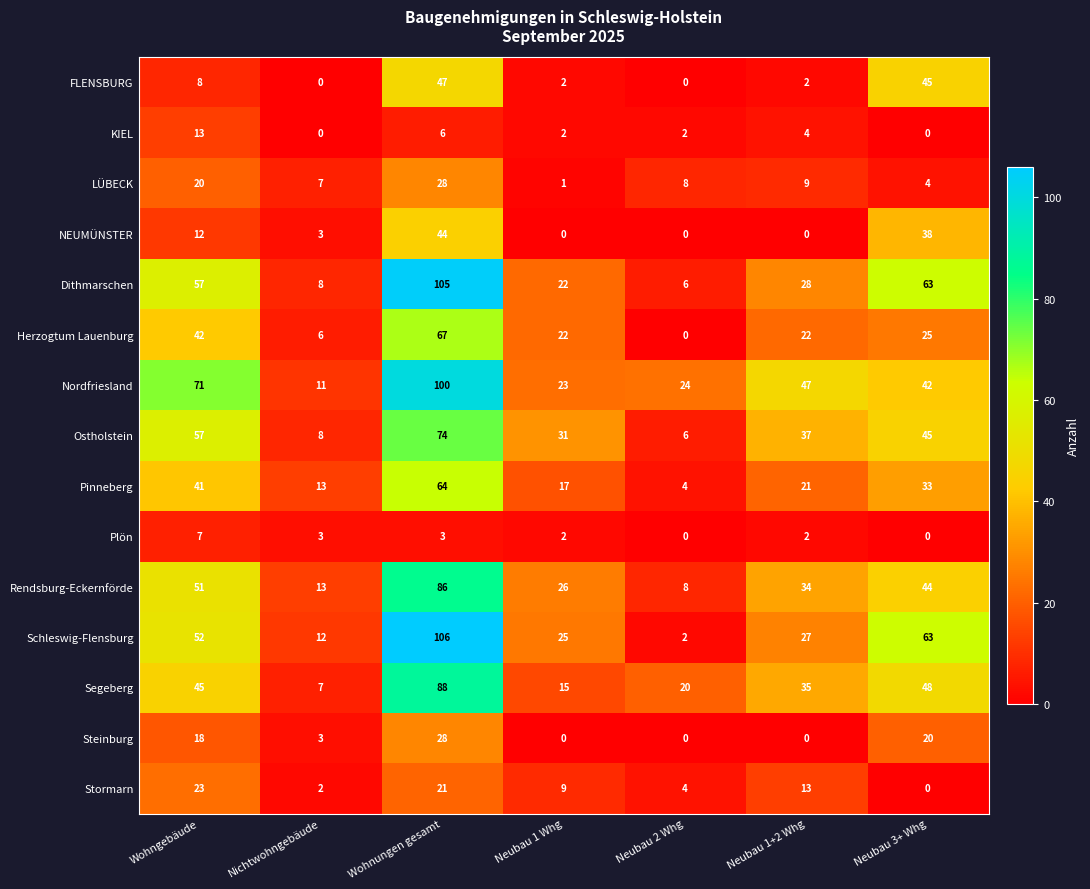

At which category is the sum across all series the highest?

Wohnungen gesamt